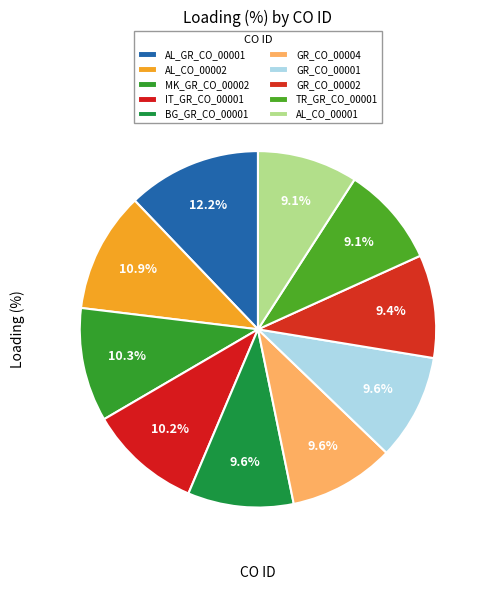

Rank the categories by value from lowest to highest.

TR_GR_CO_00001, AL_CO_00001, GR_CO_00002, BG_GR_CO_00001, GR_CO_00004, GR_CO_00001, IT_GR_CO_00001, MK_GR_CO_00002, AL_CO_00002, AL_GR_CO_00001